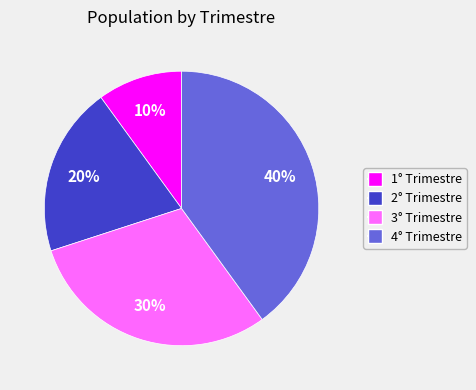

What is the ratio of the value at 1° Trimestre to the value at 2° Trimestre?

0.5